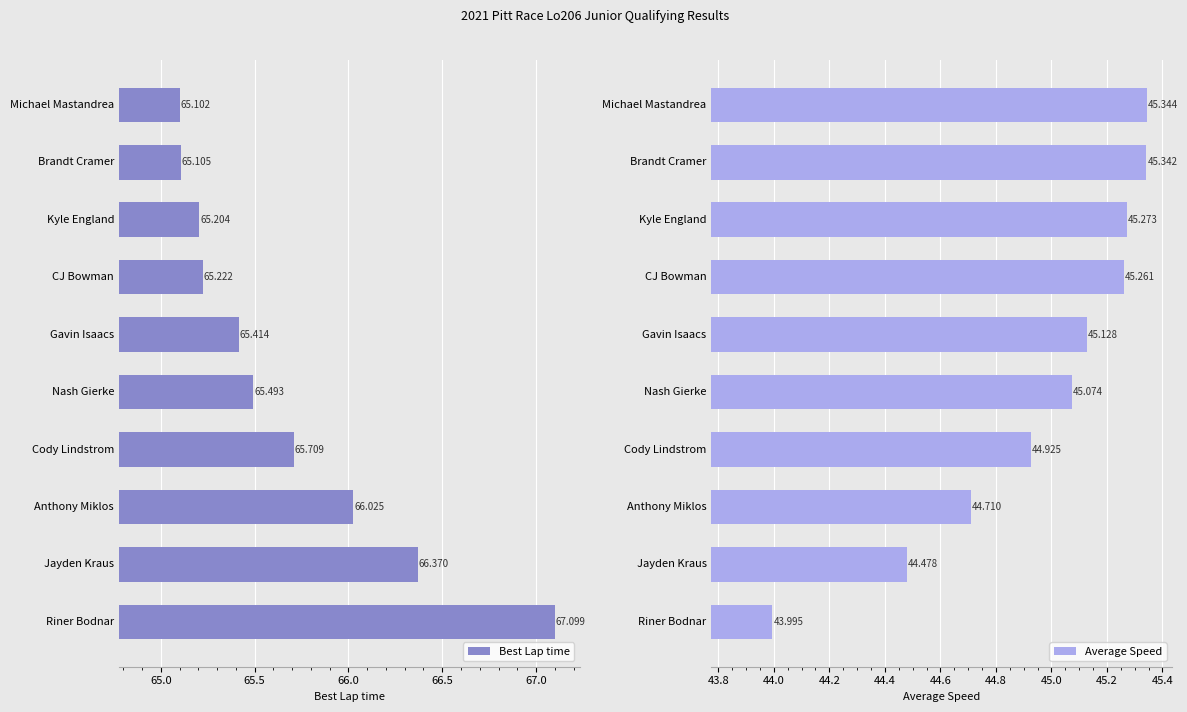

What is the average value of the Best Lap time series?

65.7